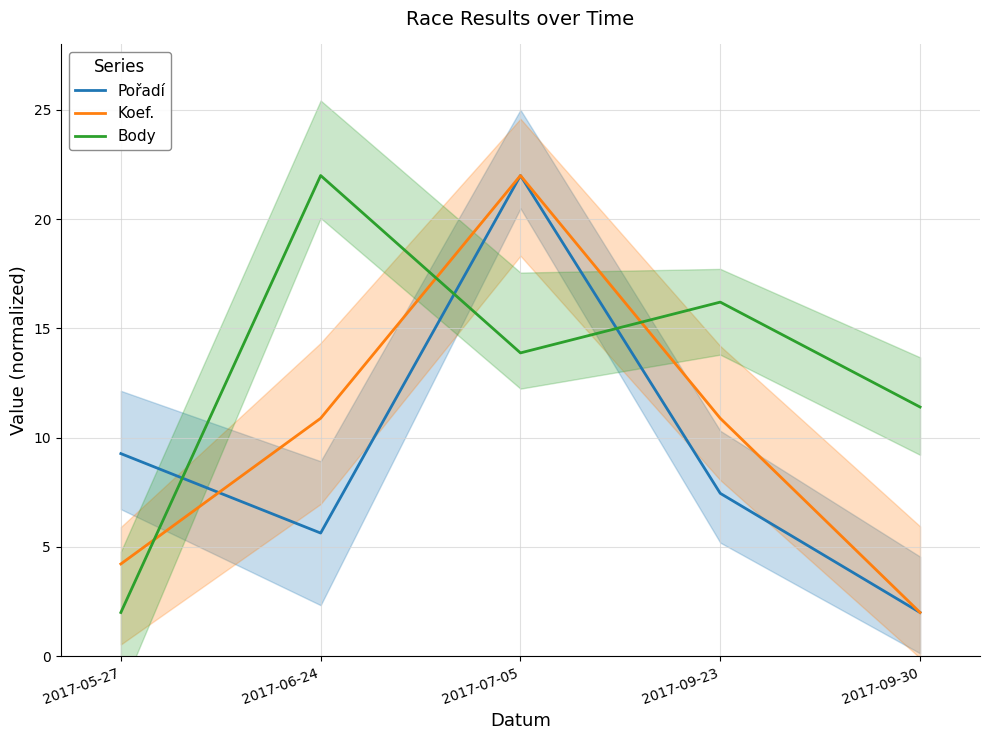

At which category is the sum across all series the highest?

2017-07-05